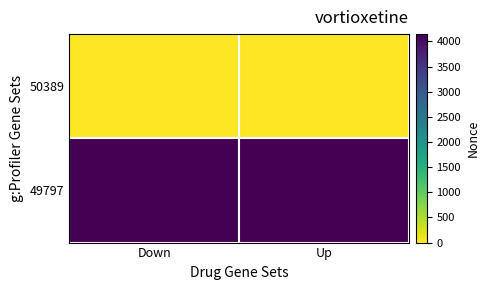

List the series in order of their peak value, highest first.

49797, 50389